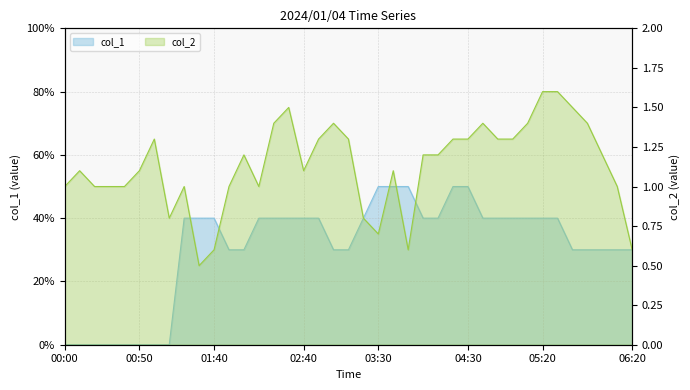

At which label does col_1 reach its peak?

03:30